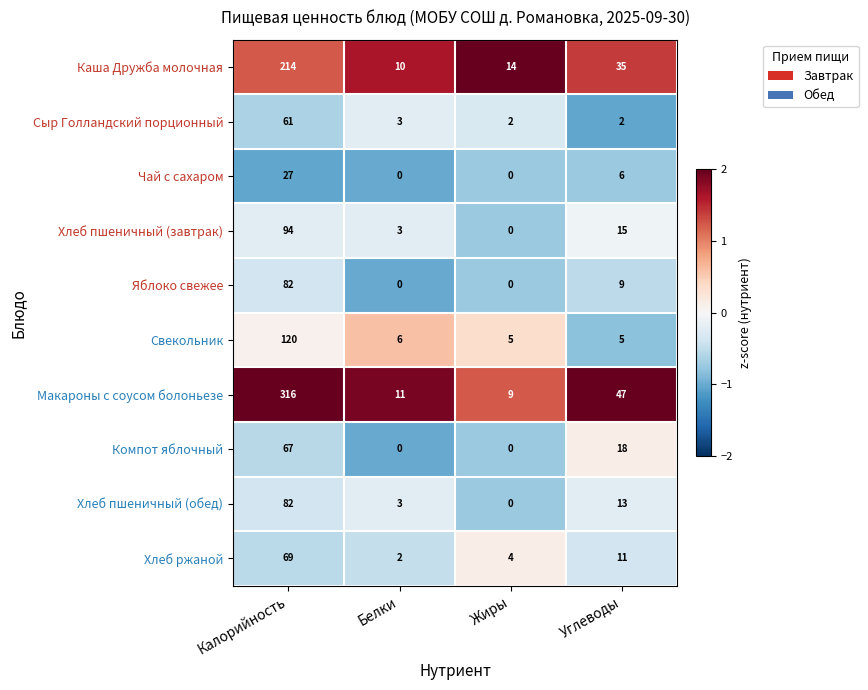

What is the difference between the highest and lowest values at Жиры?

14